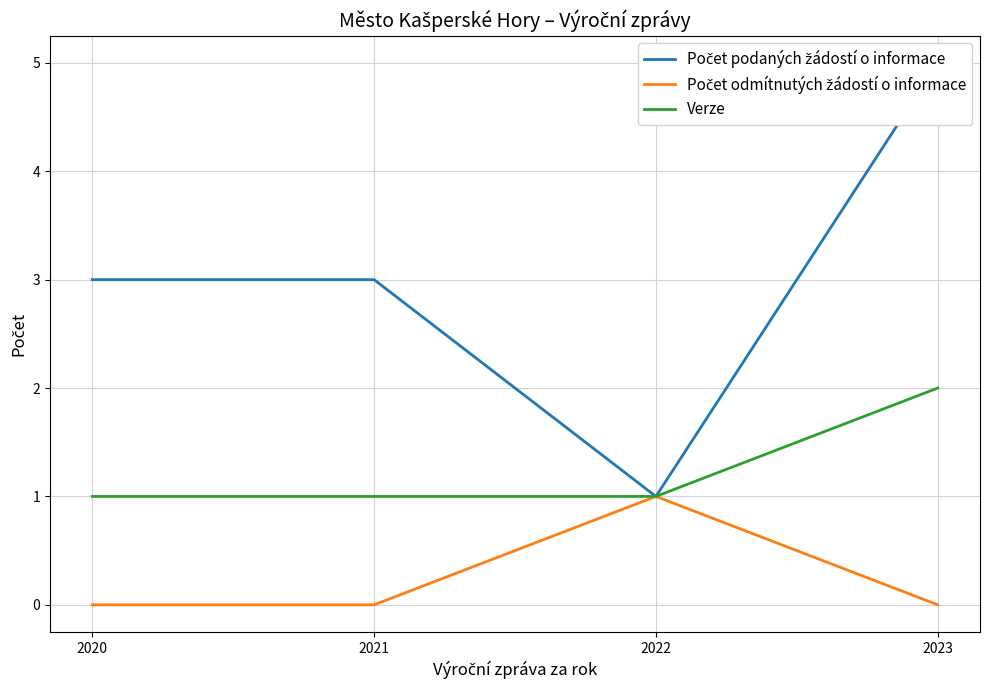

What is the total value across all series at 2023?

7